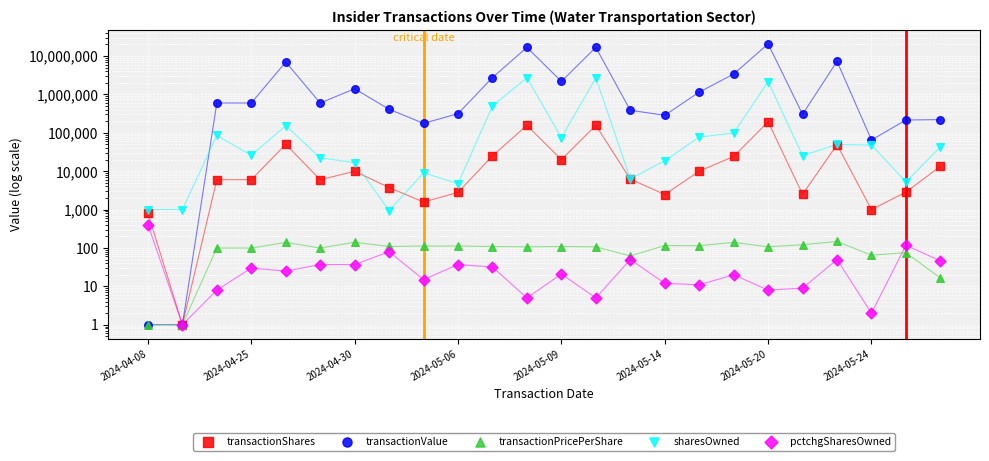

What are all the series names shown in the legend?

transactionShares, transactionValue, transactionPricePerShare, sharesOwned, pctchgSharesOwned